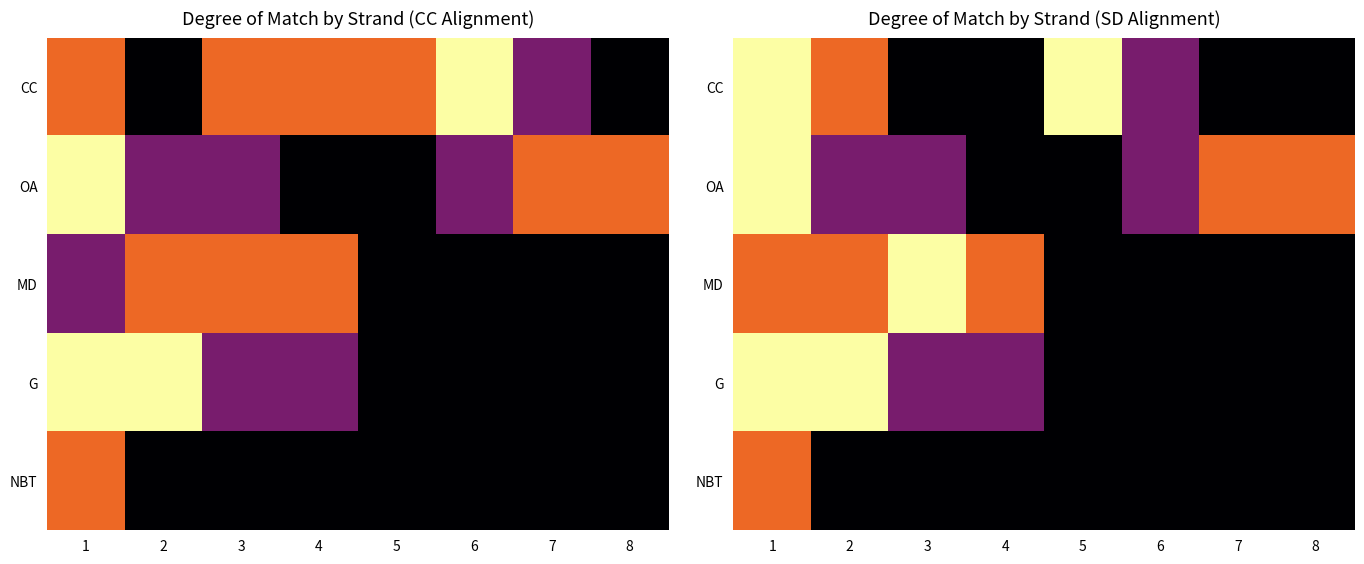

At which category is the sum across all series the highest?

1